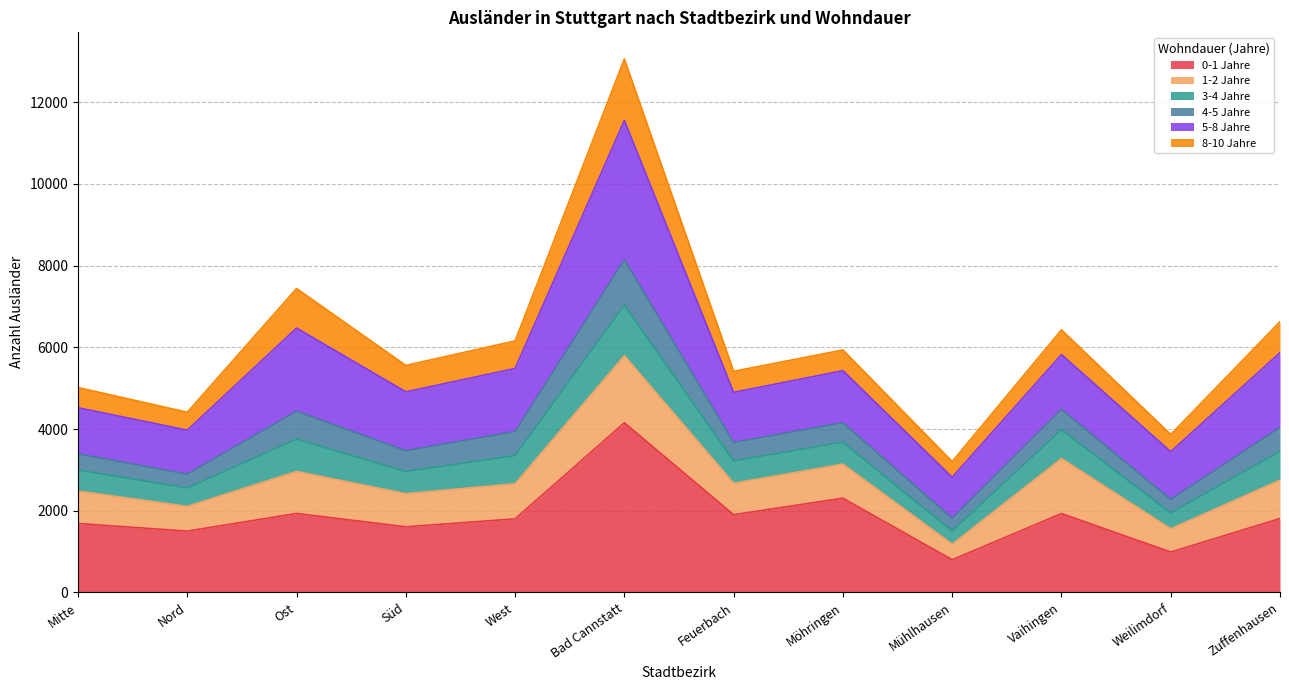

Is it true that 0-1 Jahre equals 1406 at Mühlhausen?

False